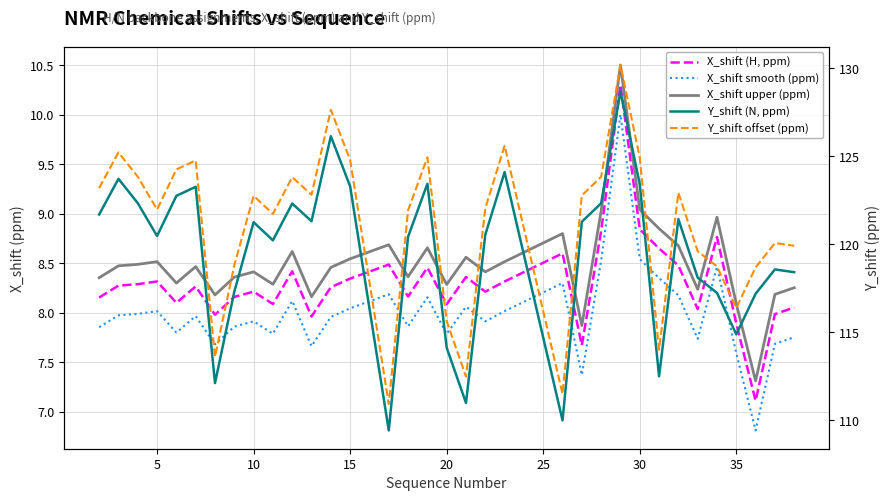

True or false: X_shift upper (ppm) and X_shift (H, ppm) cross at least once.

False